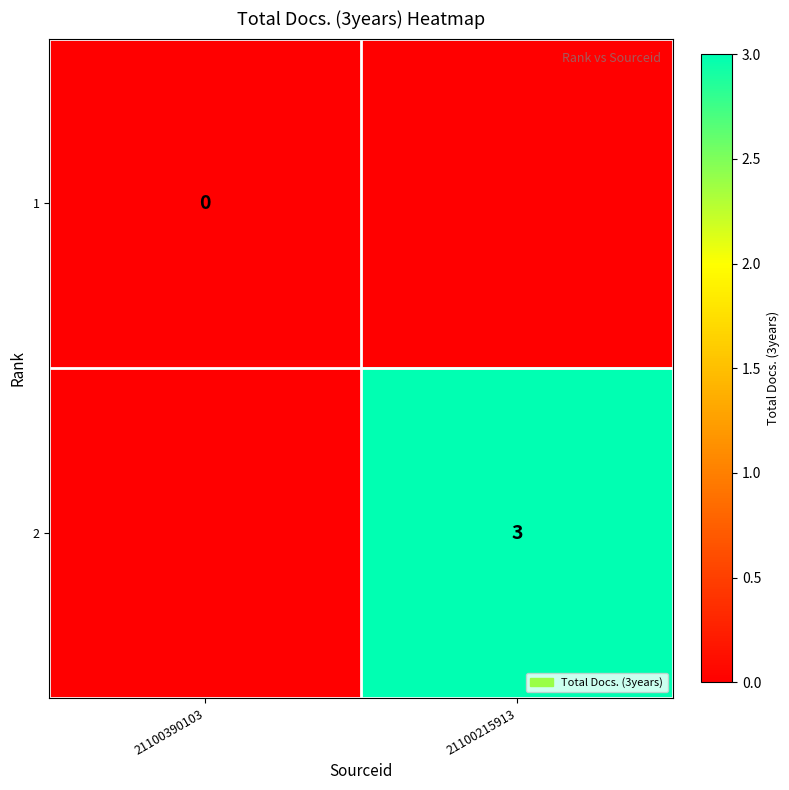

The value of 2 at 21100215913 is 3. True or false?

True